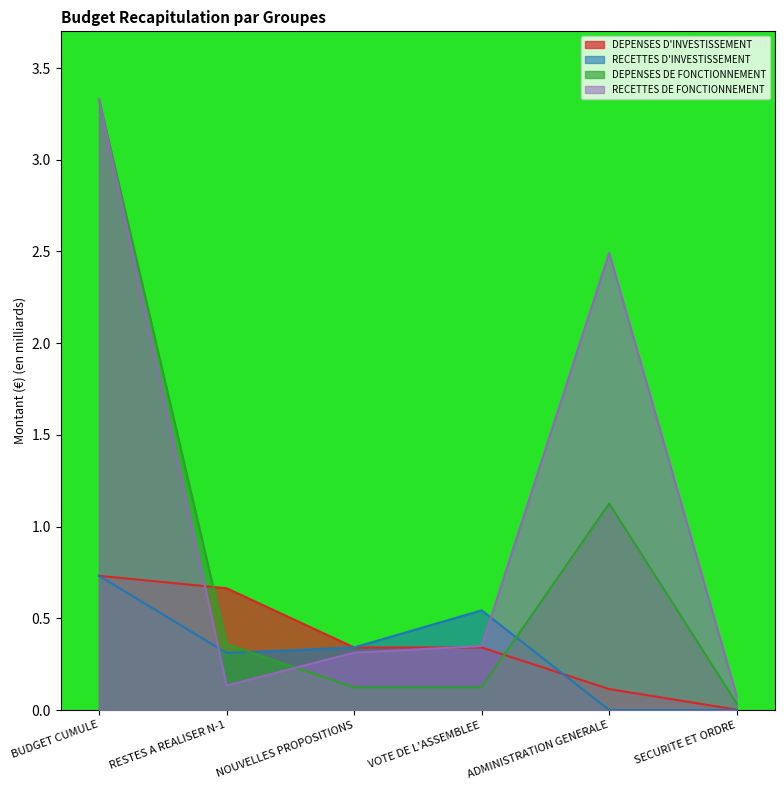

What is the sum of all RECETTES D'INVESTISSEMENT values?

1.9